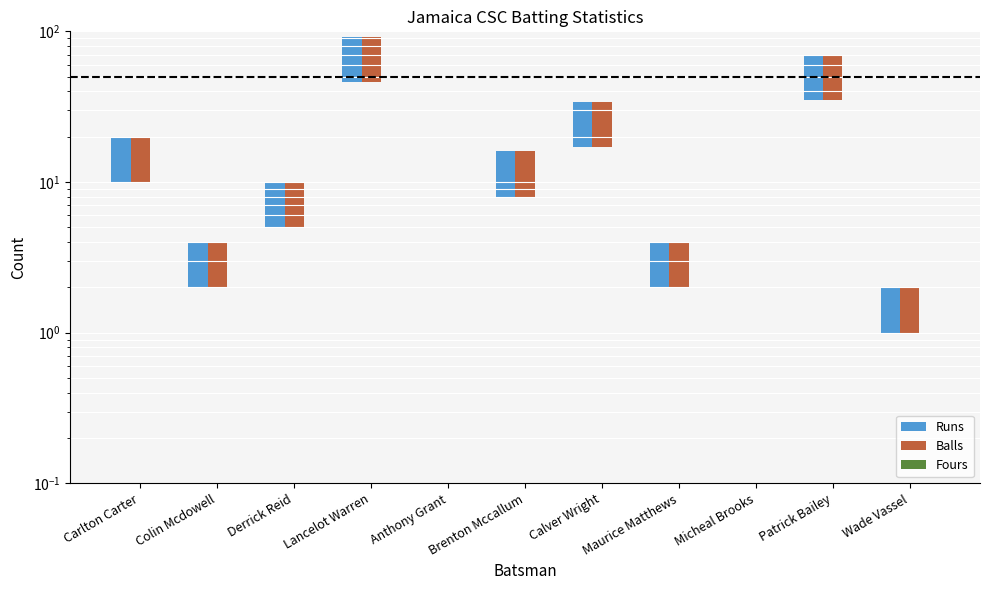

Reading right to left, what are all the values shown in this chart?

Runs: 1	35	0	2	17	8	0	46	5	2	10
Balls: 1	35	0	2	17	8	0	46	5	2	10
Fours: 0	0	0	0	0	0	0	0	0	0	0